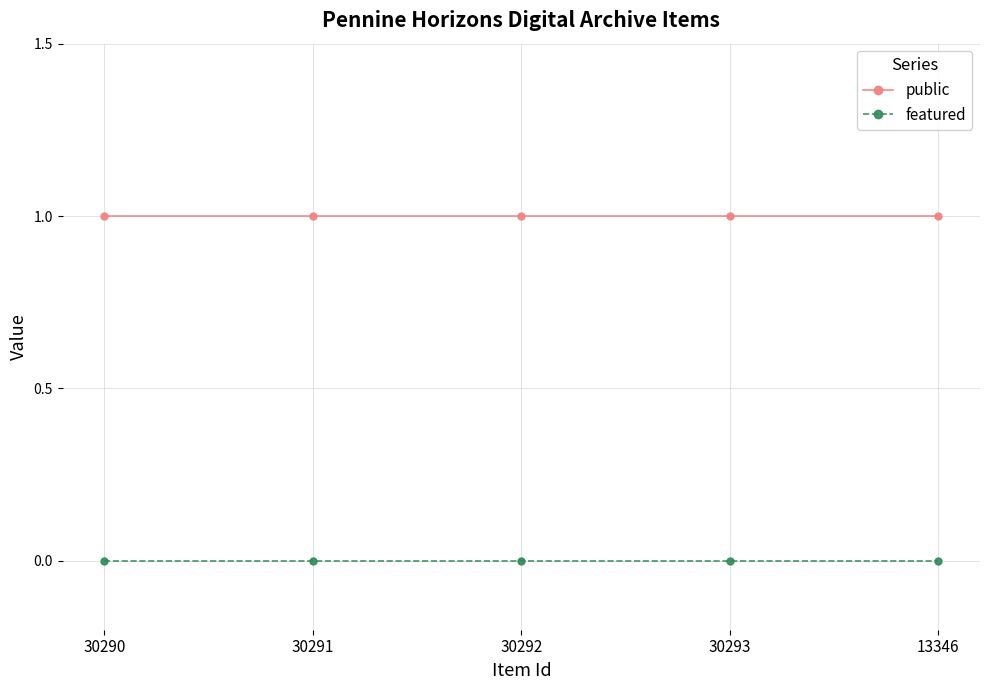

True or false: public has more than 2 interior local peaks.

False